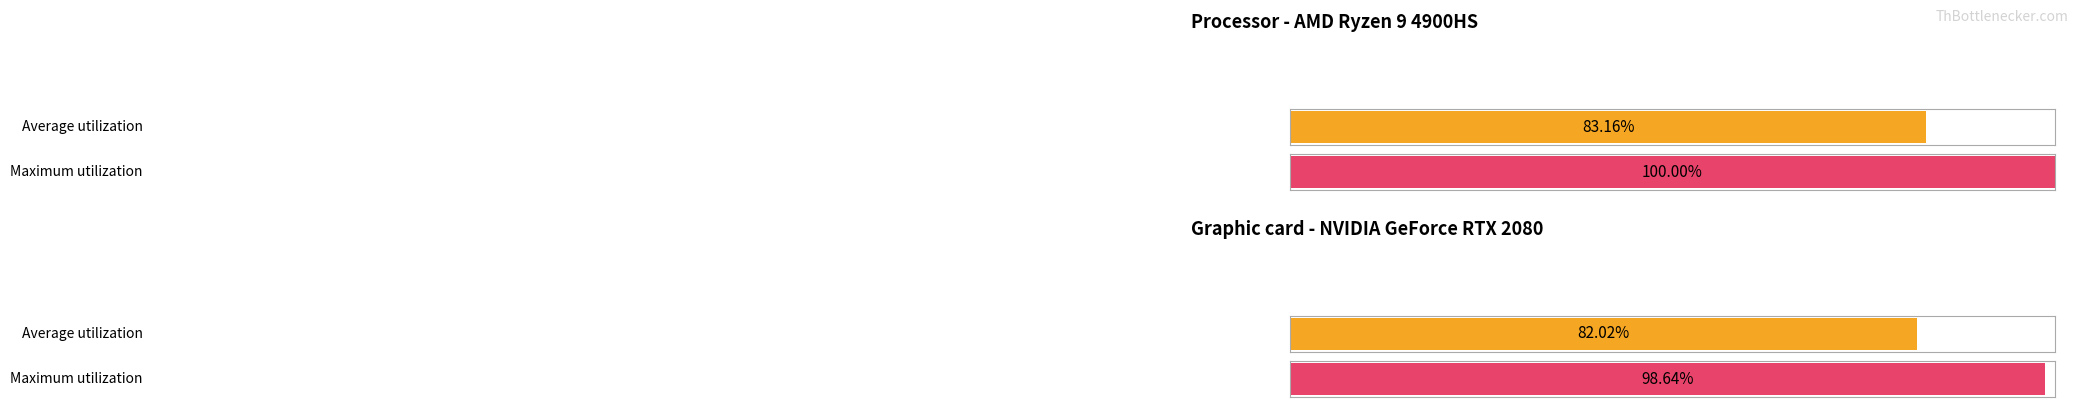

Count the number of data series in this chart.

2